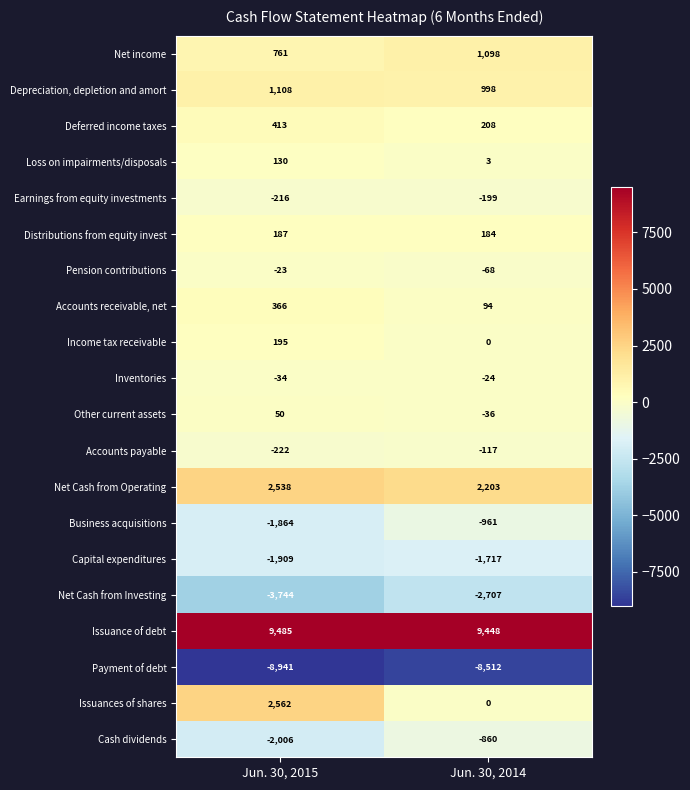

Which series has the widest spread of values?

Issuances of shares